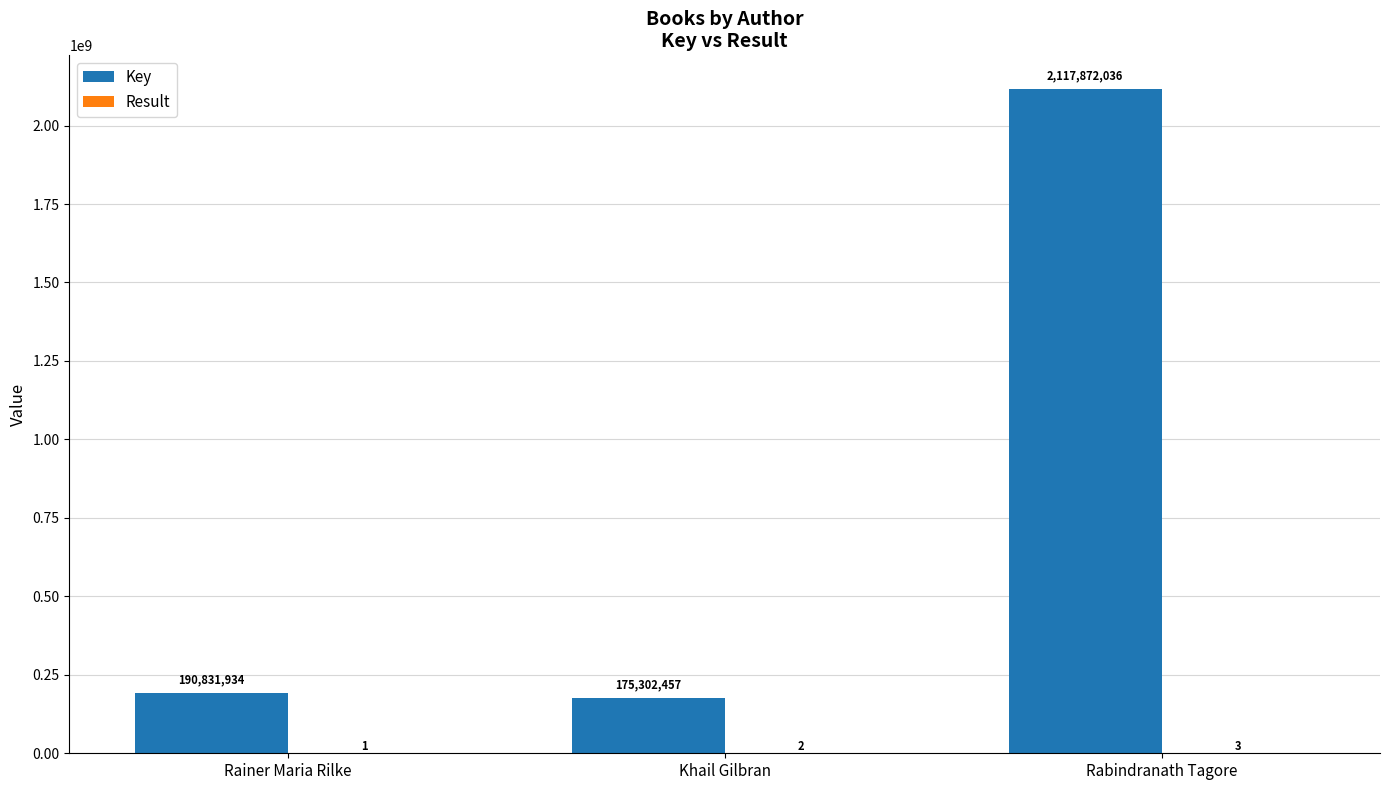

The value of Key at Khail Gilbran is 297523625. True or false?

False